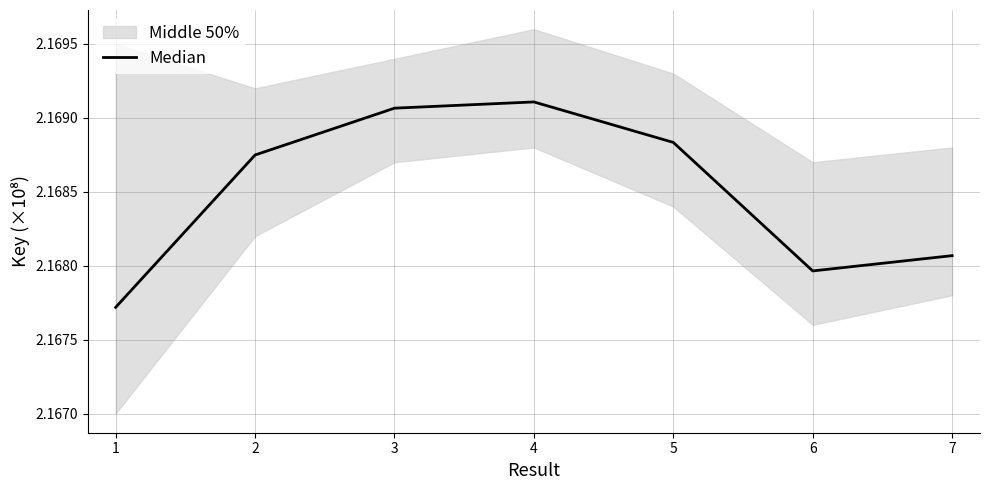

What is the minimum value shown in the chart?

2.2